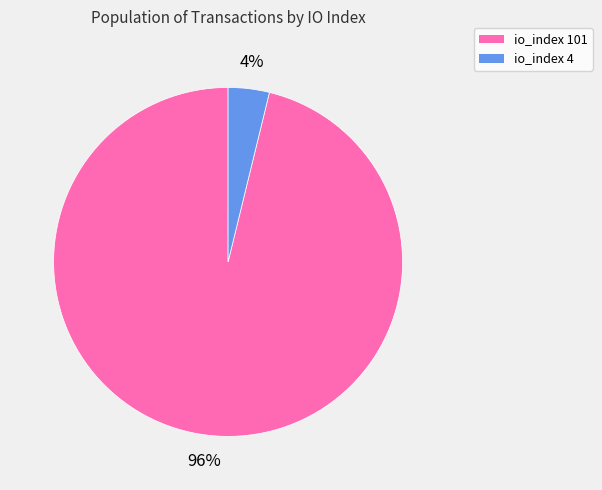

Is it true that io_index 4 is 4% of the pie?

True